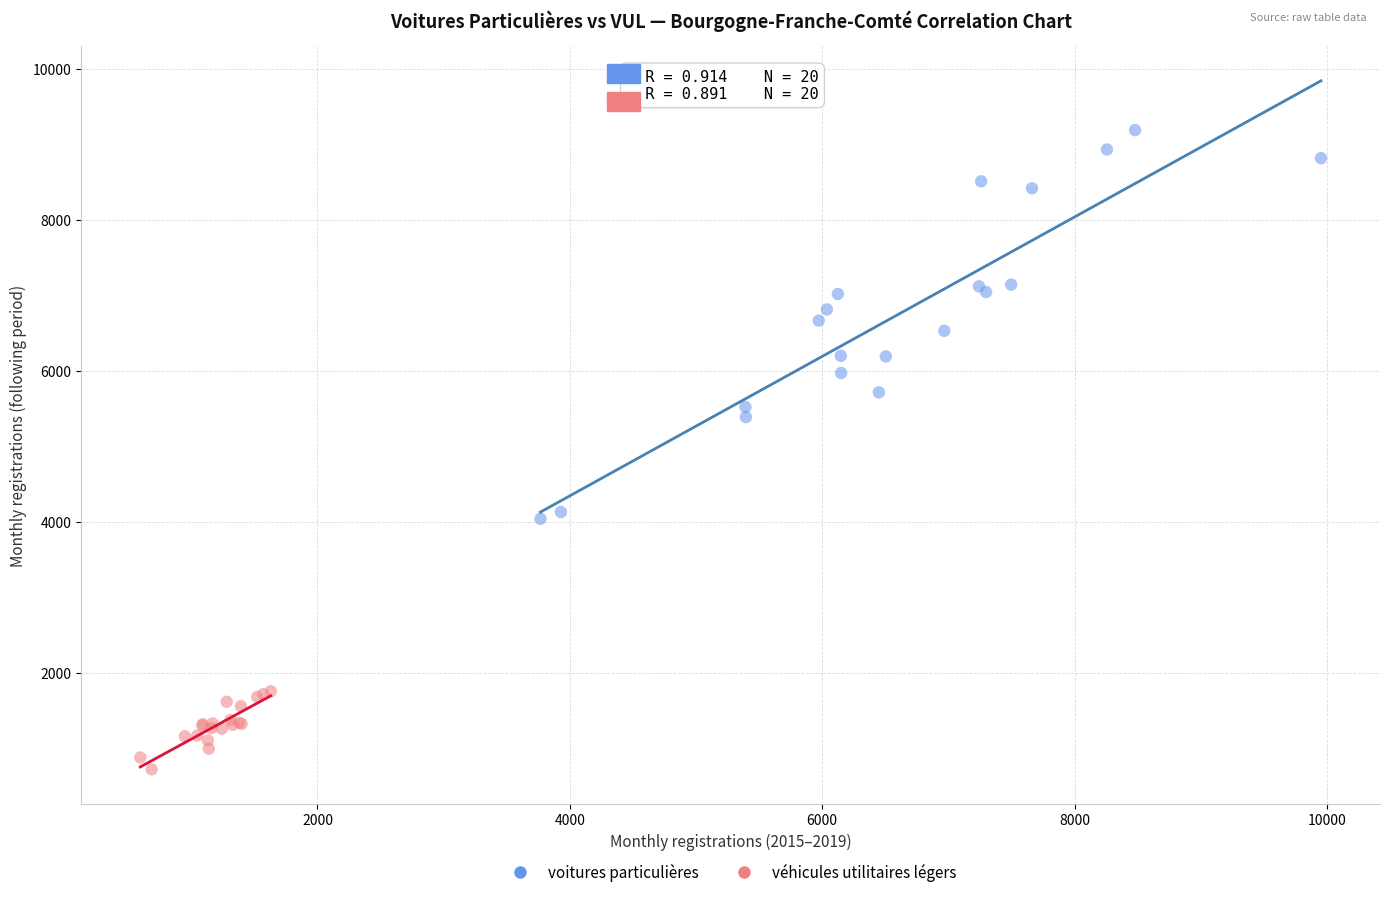

Which series contains the lowest Y value?

véhicules utilitaires légers